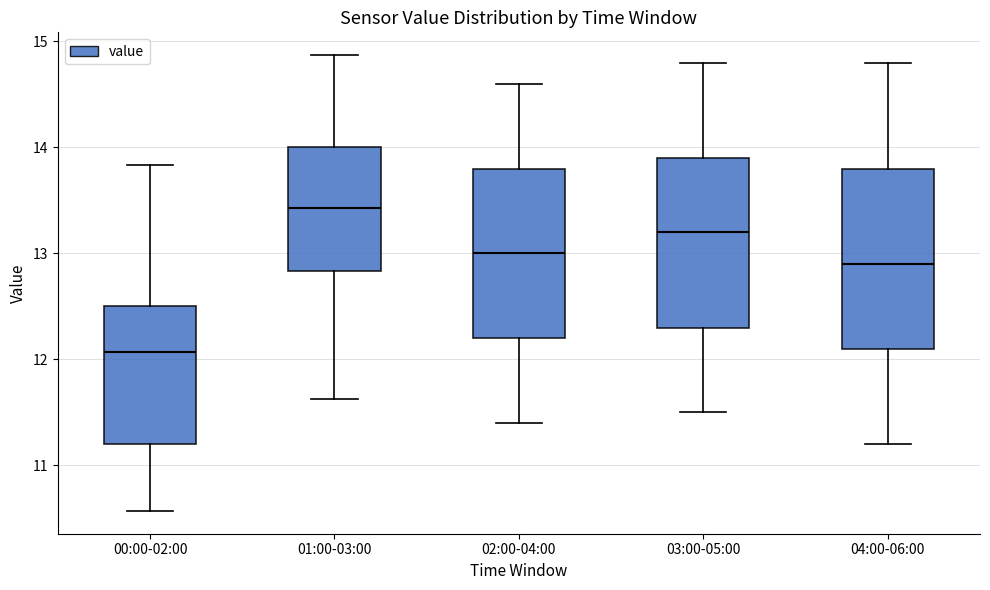

Which box's median line is the highest?

01:00-03:00